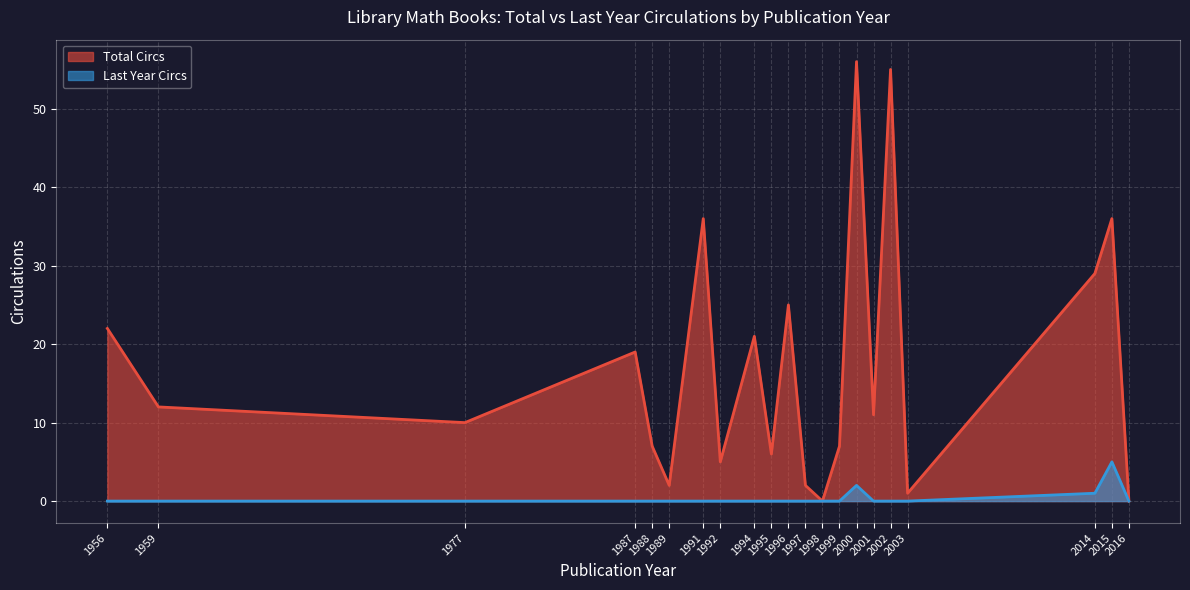

At which category does the chart reach its minimum across all series?

1987